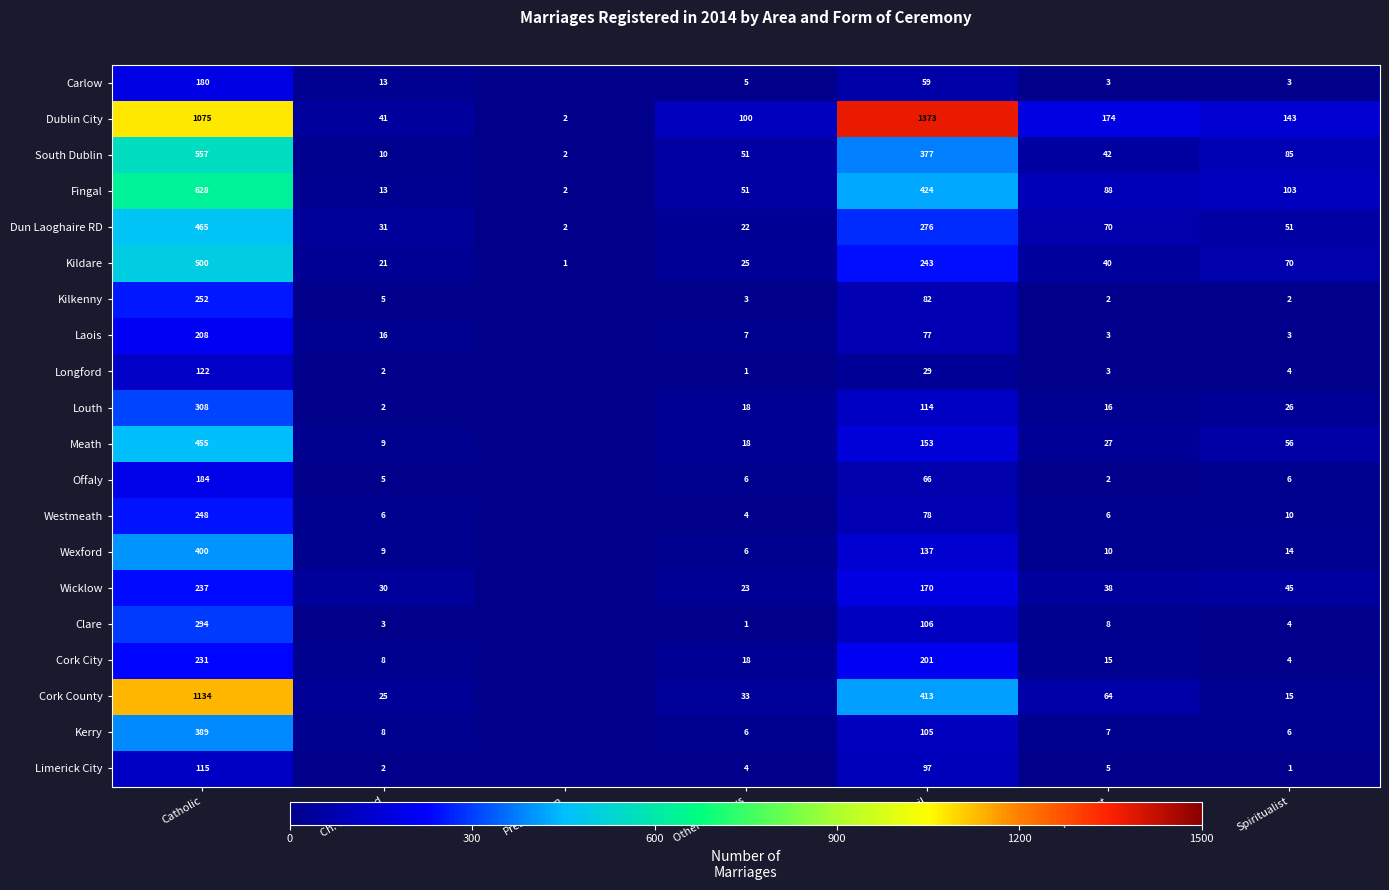

What is the lowest value of the Fingal series?

2